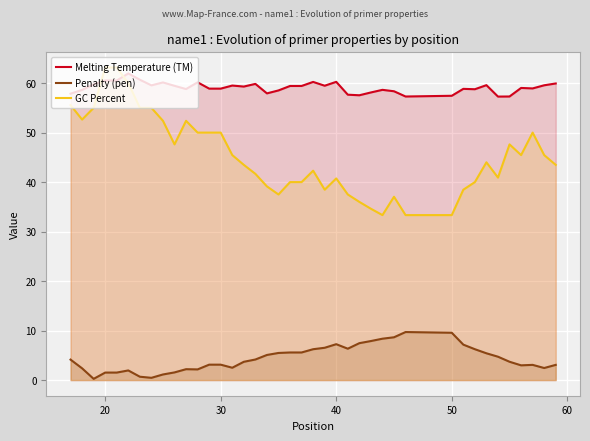

List the series in order of their overall mean, highest first.

Melting Temperature (TM), GC Percent, Penalty (pen)